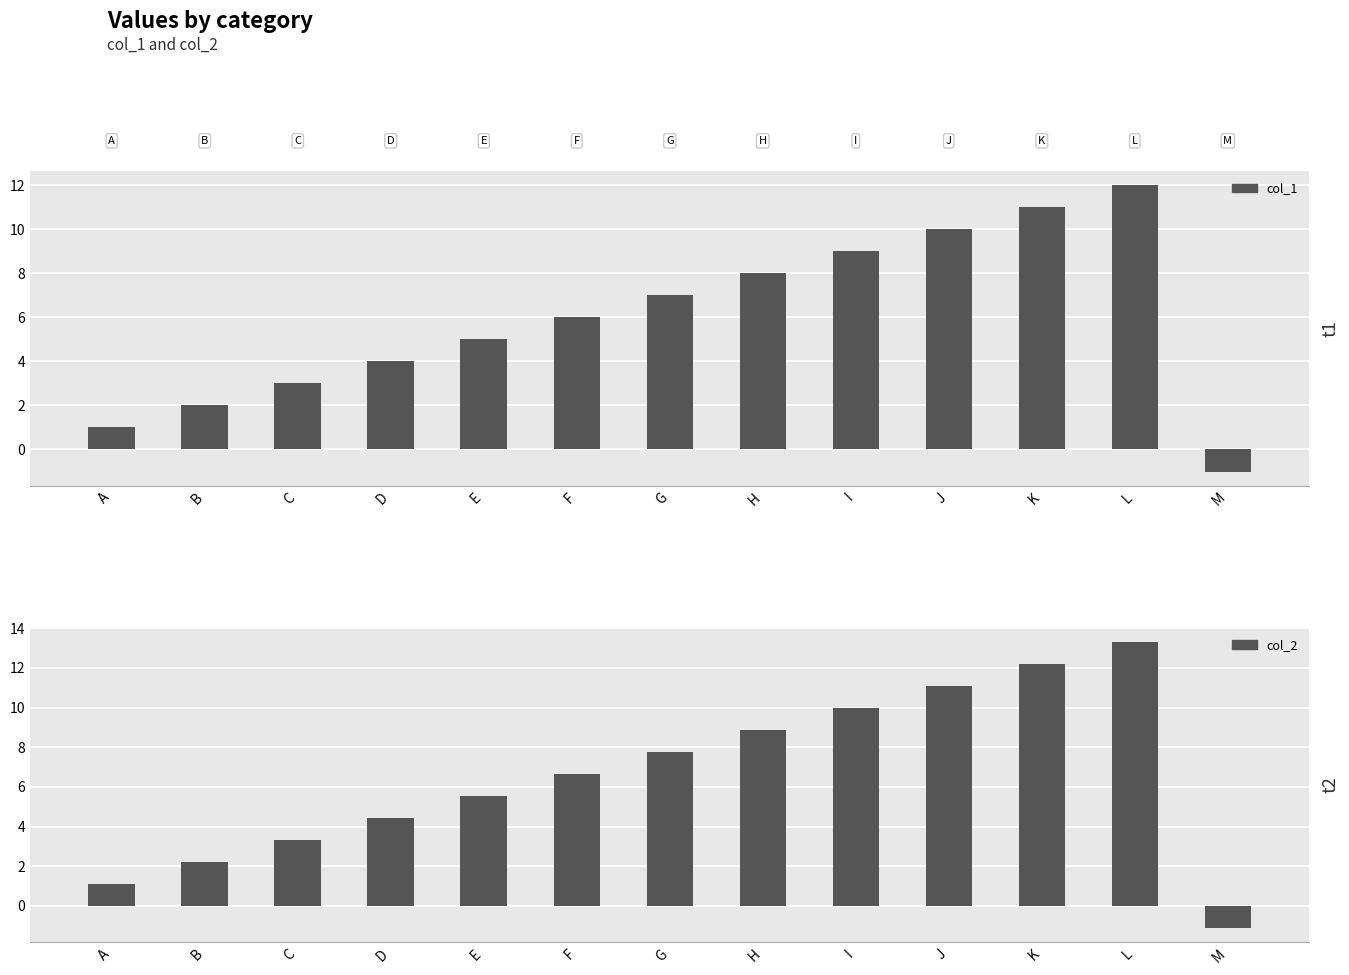

What is the sum of the col_1 values at C and J?

13.0